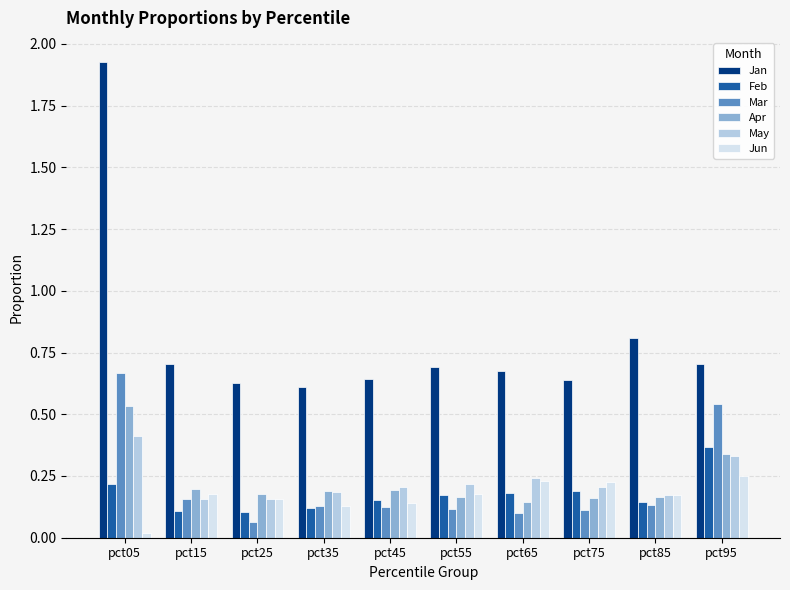

Rank the series by their maximum value, from lowest to highest.

Jun, Feb, May, Apr, Mar, Jan